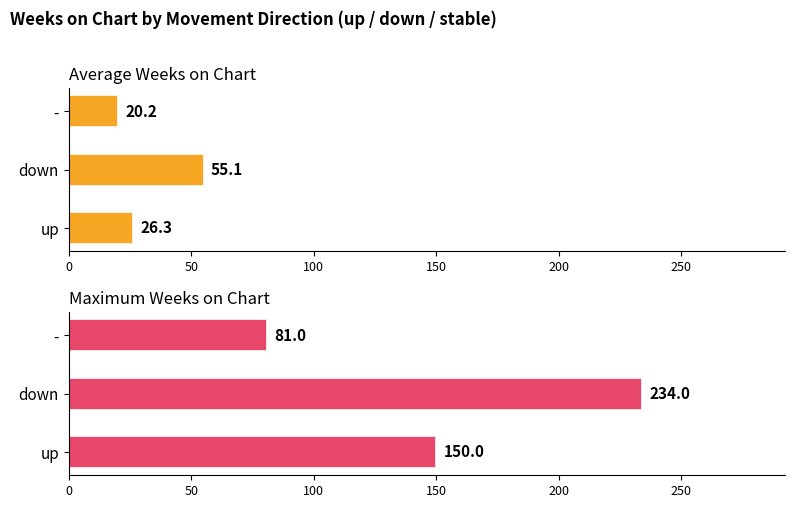

Which series has the widest spread of values?

Maximum Weeks on Chart